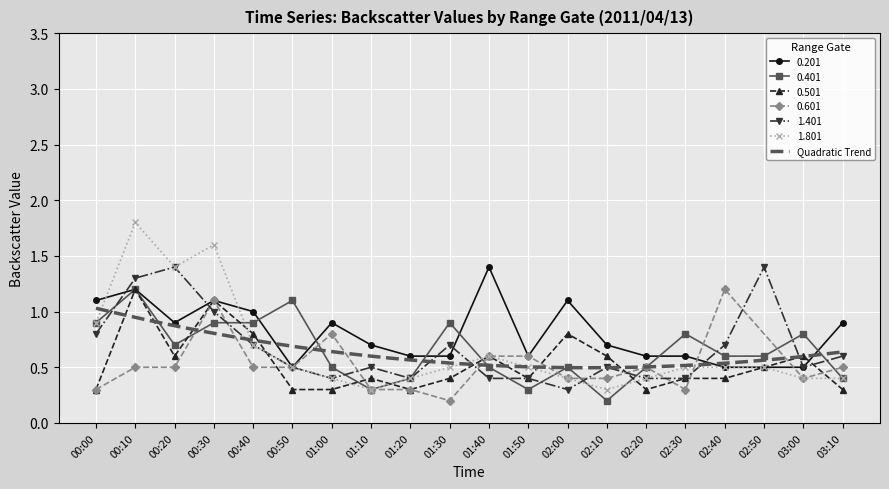

Which has a higher value, 02:40 or 03:10?

02:40